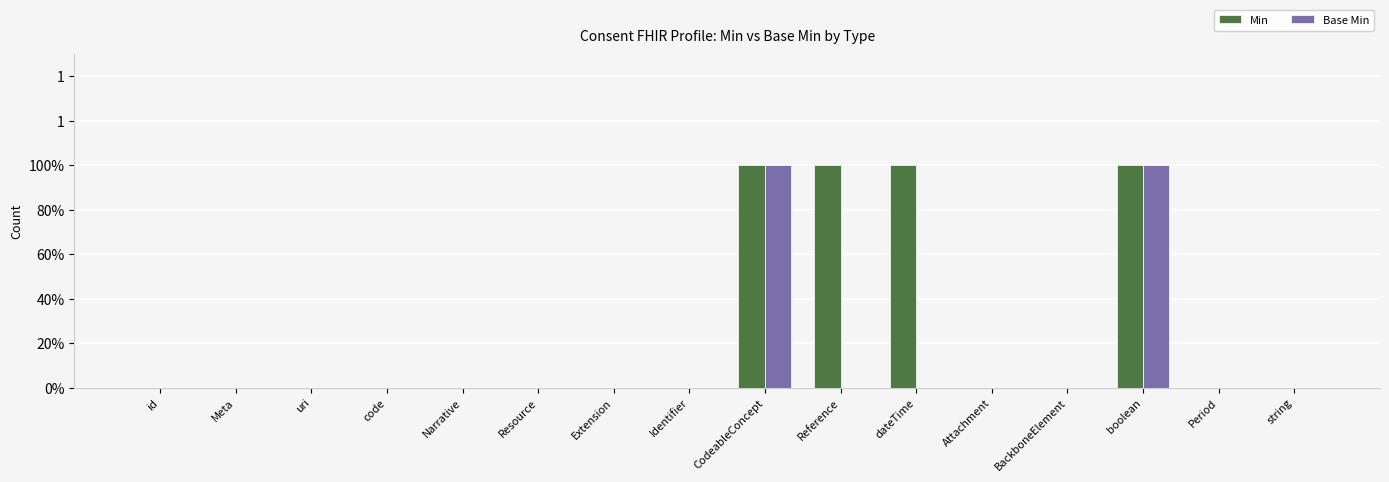

Is the value of Base Min at uri greater than the value of Min at Resource?

No